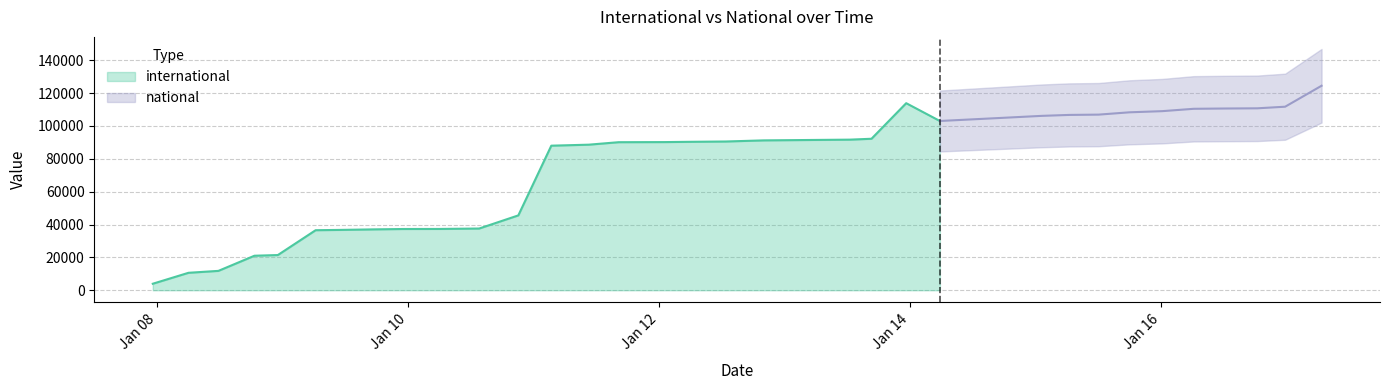

True or false: national has more than 0 interior local peaks.

False